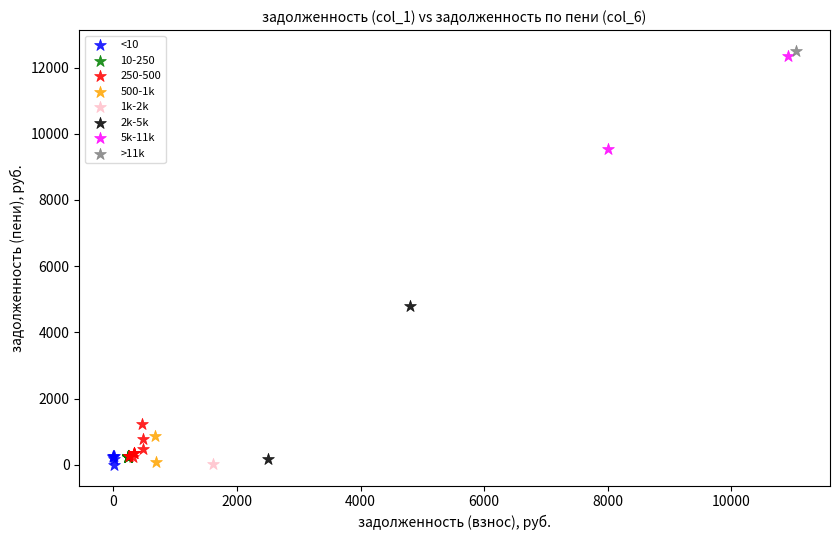

Which series contains the highest Y value?

>11k